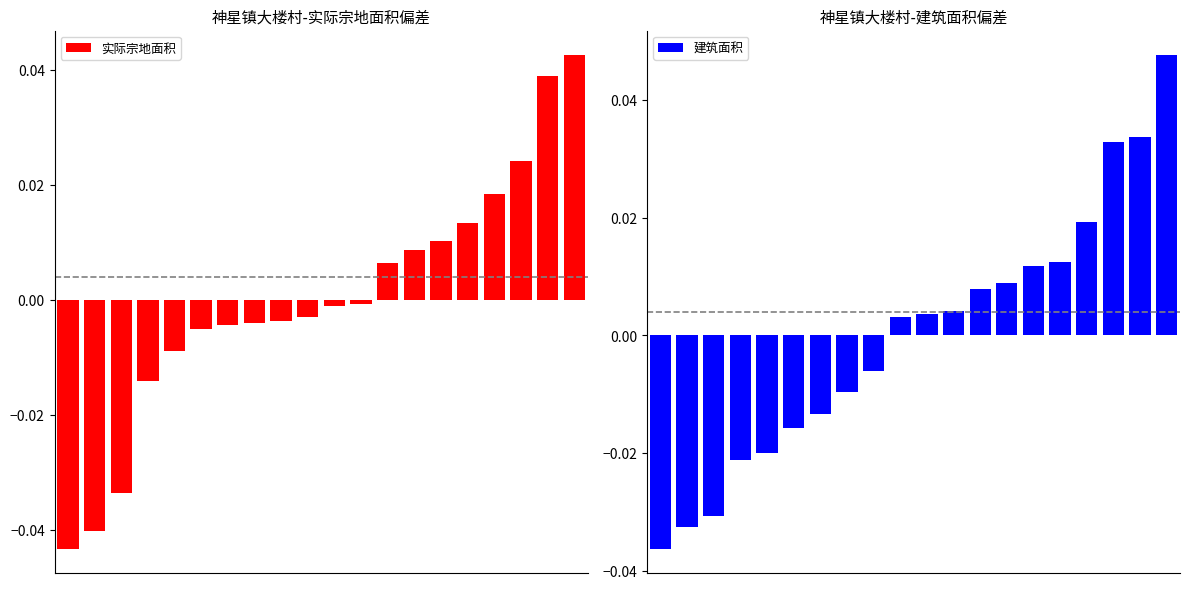

Which series has the largest total across all categories?

实际宗地面积